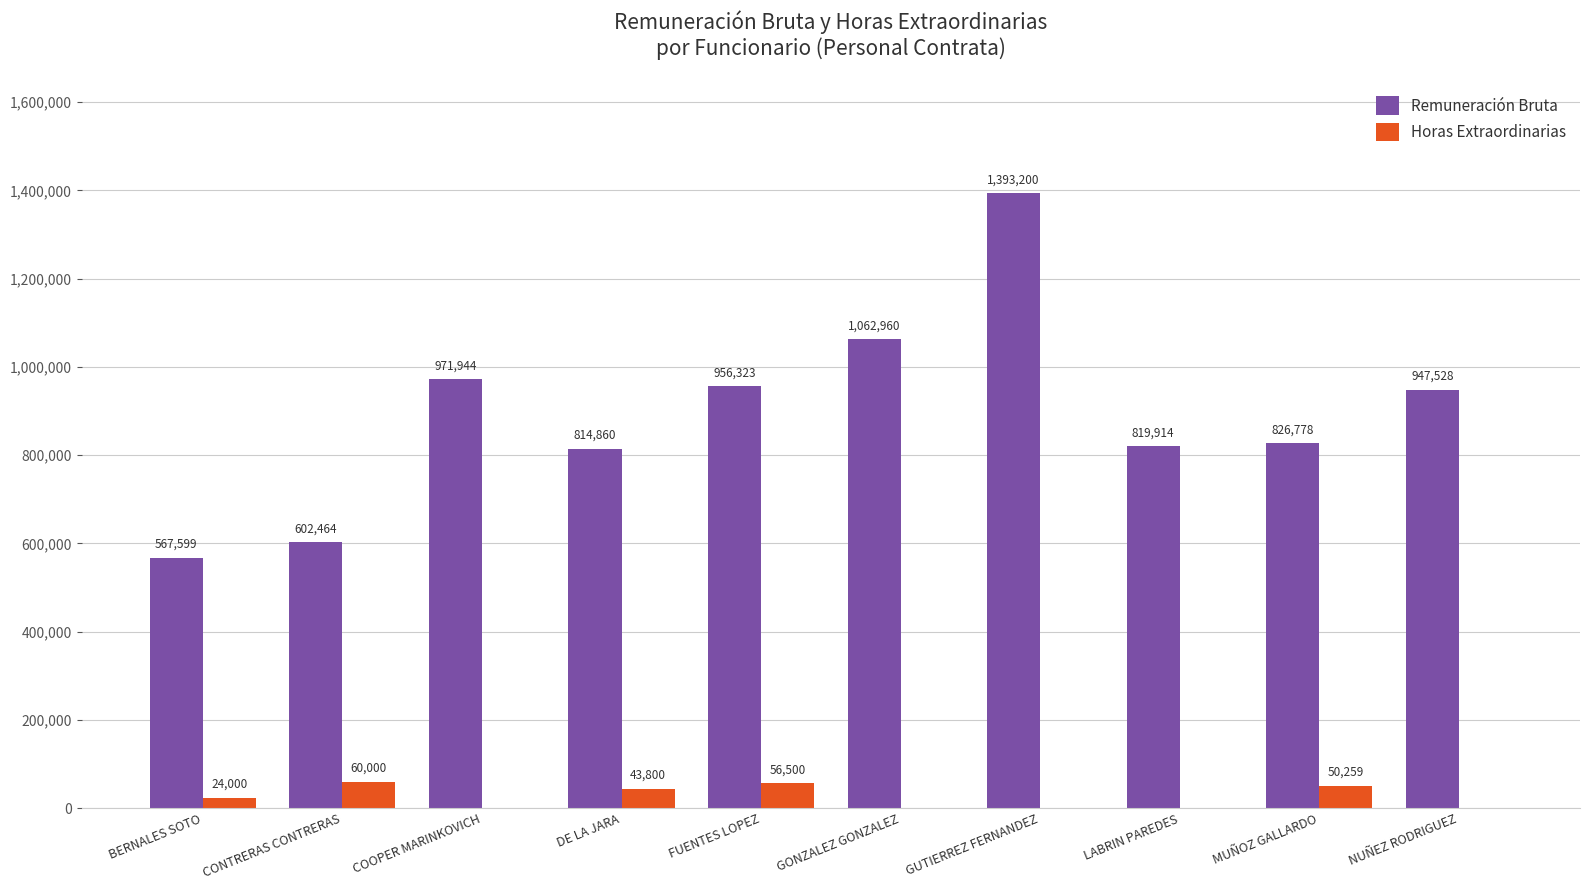

Where does the Remuneración Bruta series first go above 947528?

COOPER MARINKOVICH